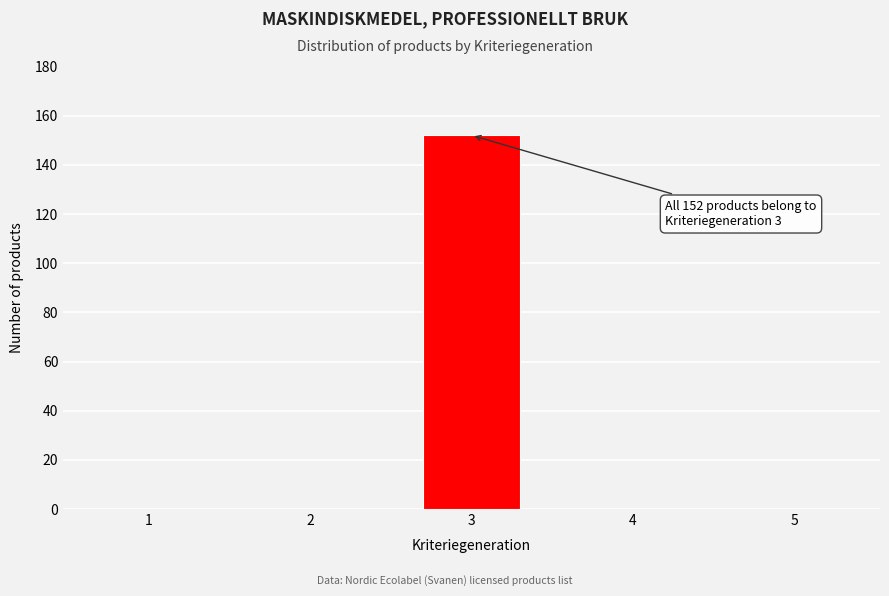

Reading left to right, what are all the values shown in this chart?

1=0	2=0	3=152	4=0	5=0